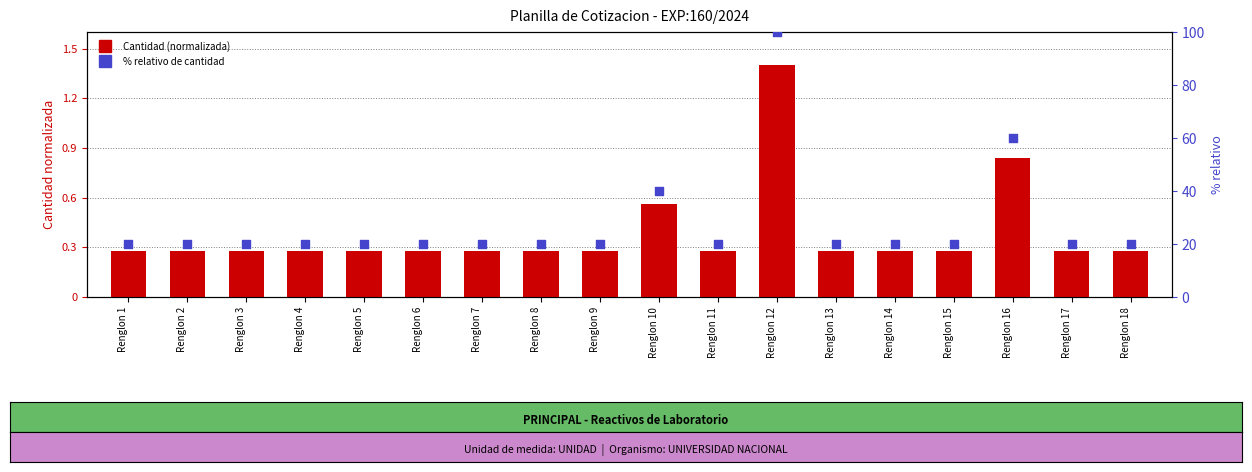

At how many categories does at least one series exceed 56?

2